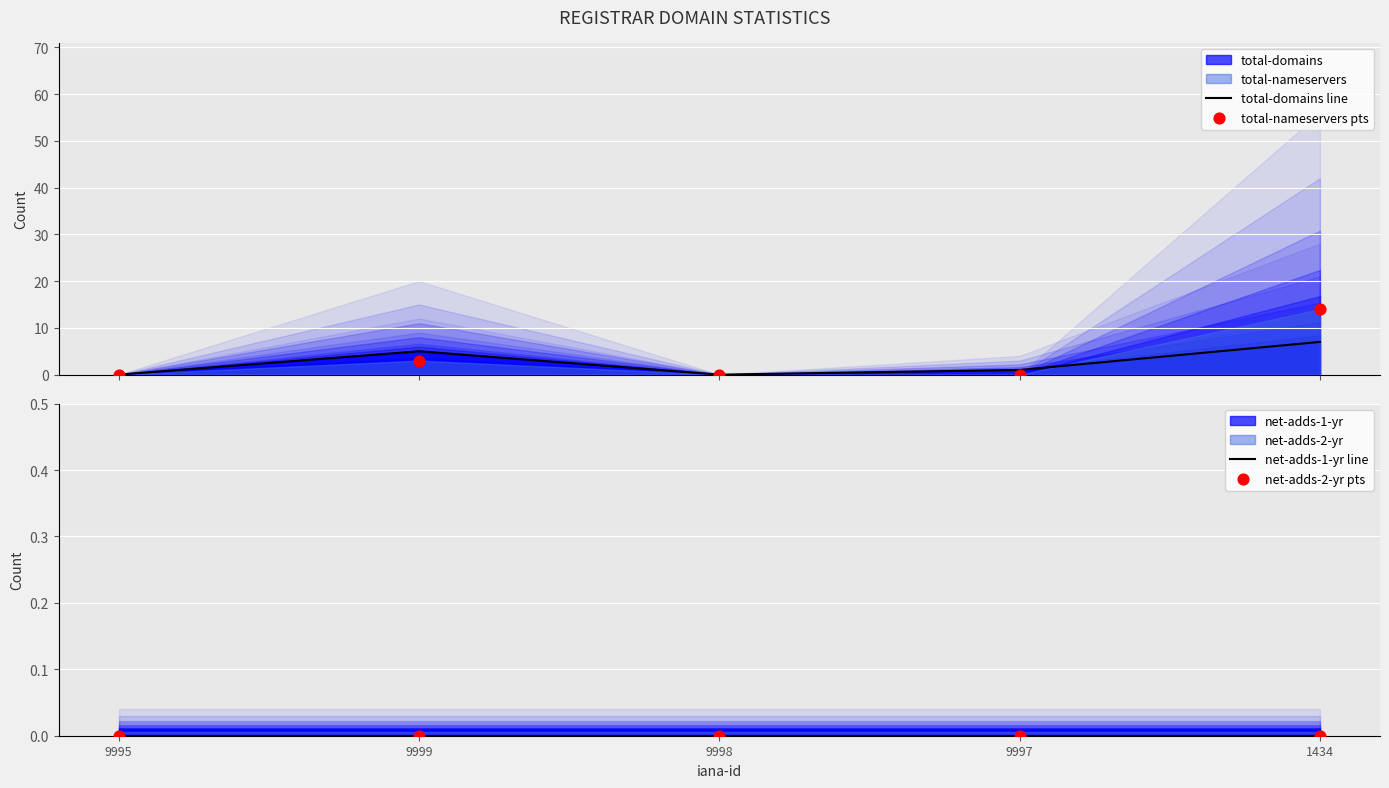

Which series has the widest spread of Y values?

total-nameservers pts